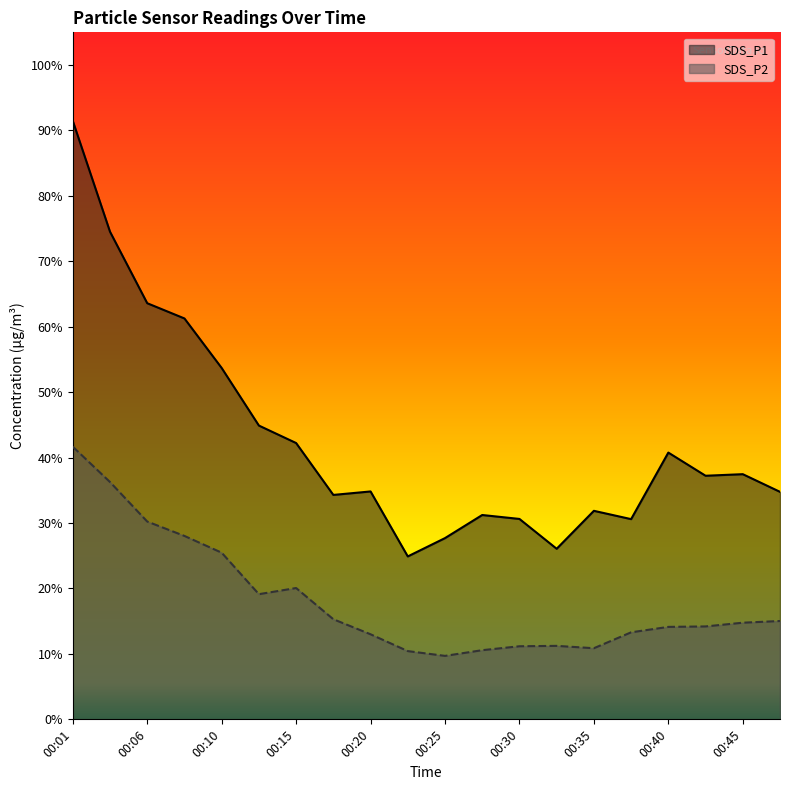

What is the spread (max minus min) of values at 00:33?

14.8